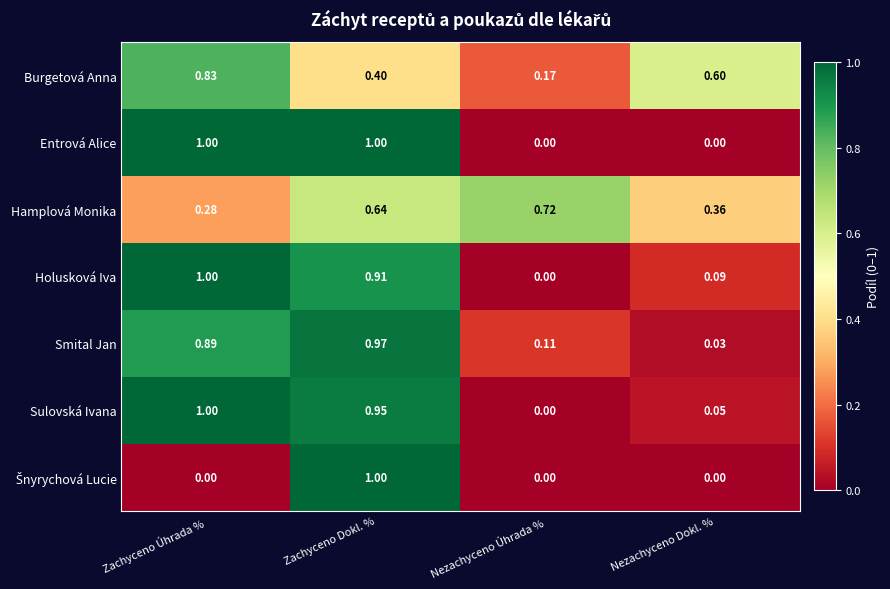

Which category has the highest value in the Sulovská Ivana series?

Zachyceno Úhrada %